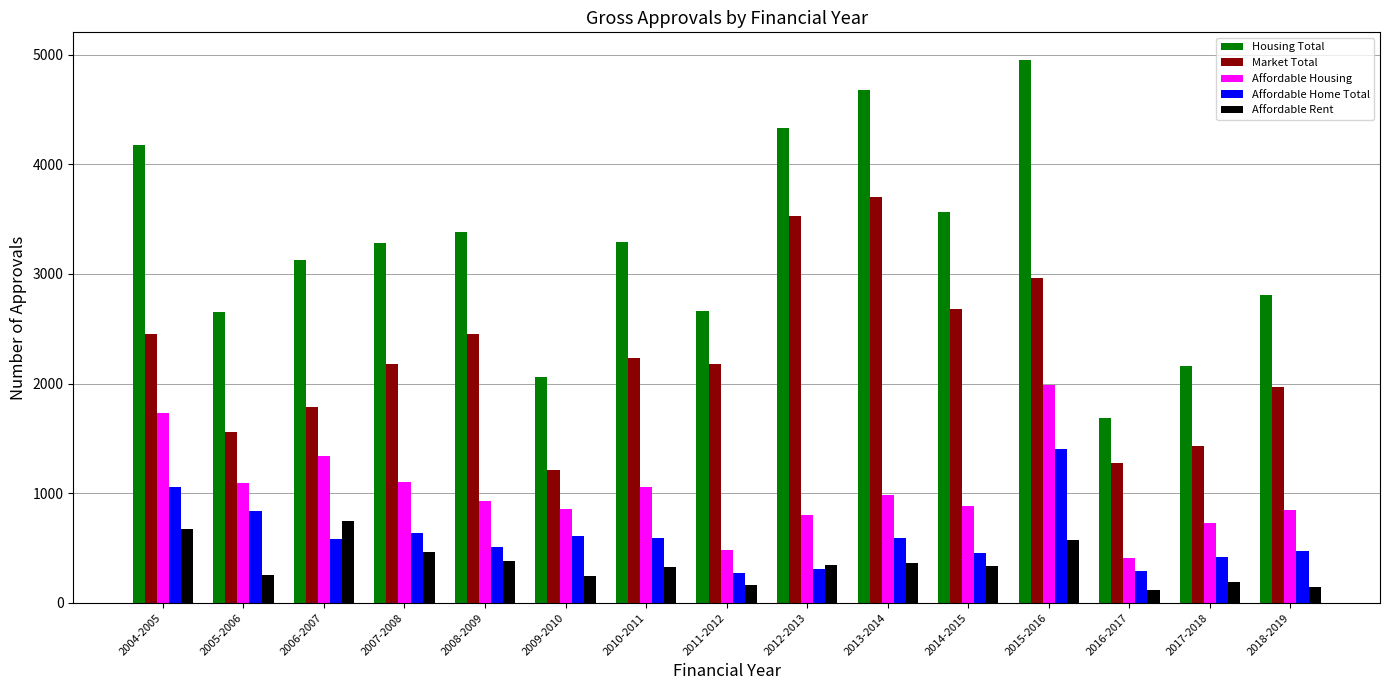

What is the label of the 1st bar from the left?

2004-2005